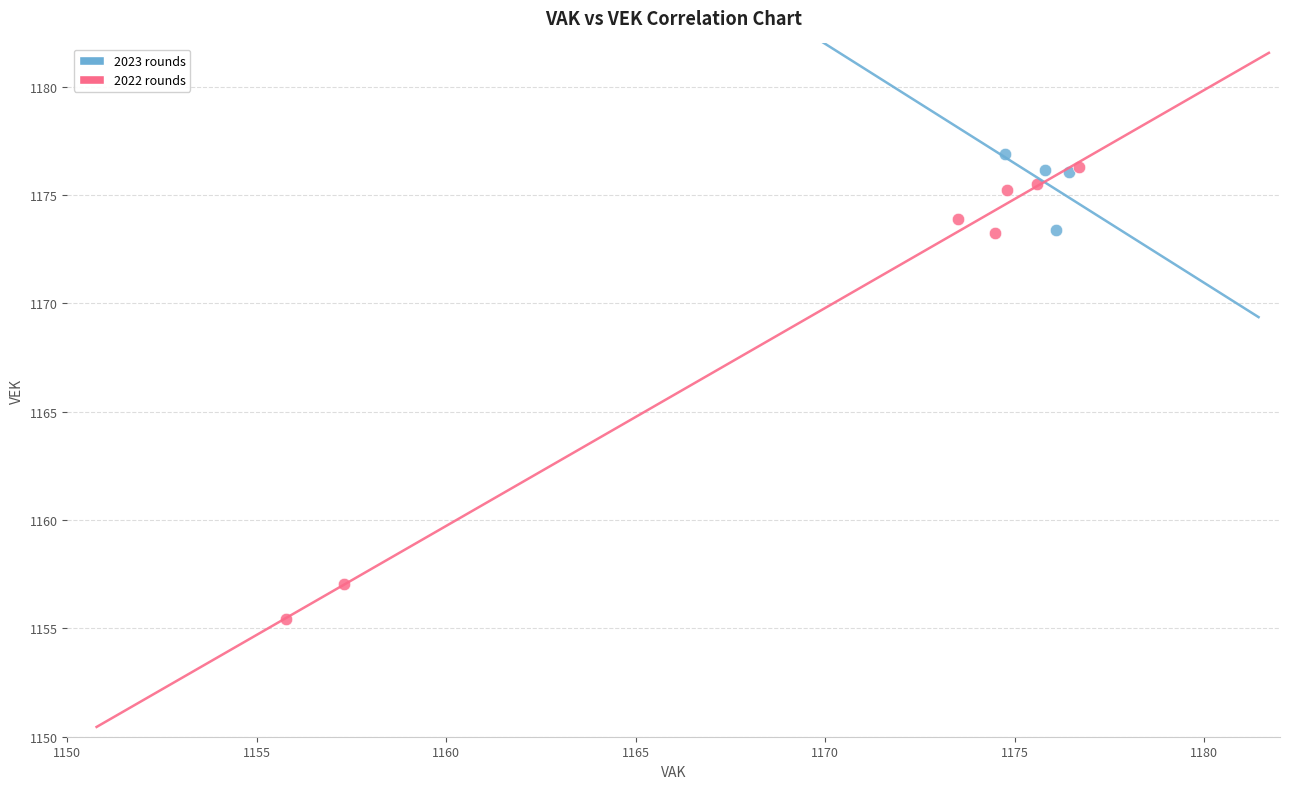

What are all the series names shown in the legend?

2023 rounds, 2022 rounds